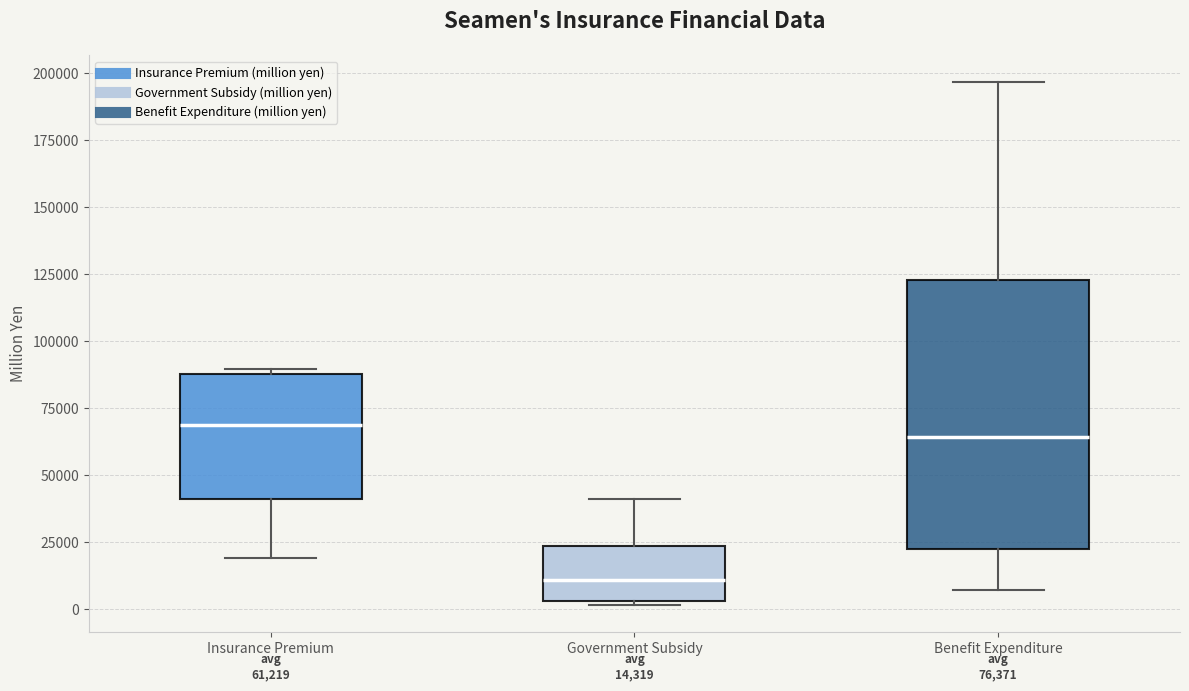

Which box's median line is the lowest?

Government Subsidy